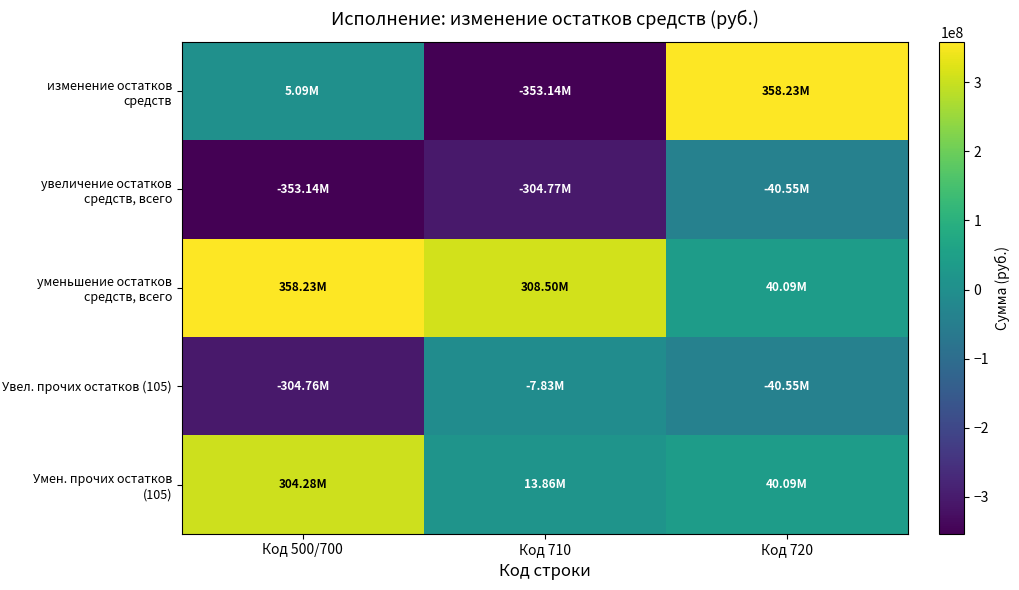

List the series in order of their overall mean, highest first.

уменьшение остатков средств, всего, Умен. прочих остатков (105), изменение остатков средств, Увел. прочих остатков (105), увеличение остатков средств, всего